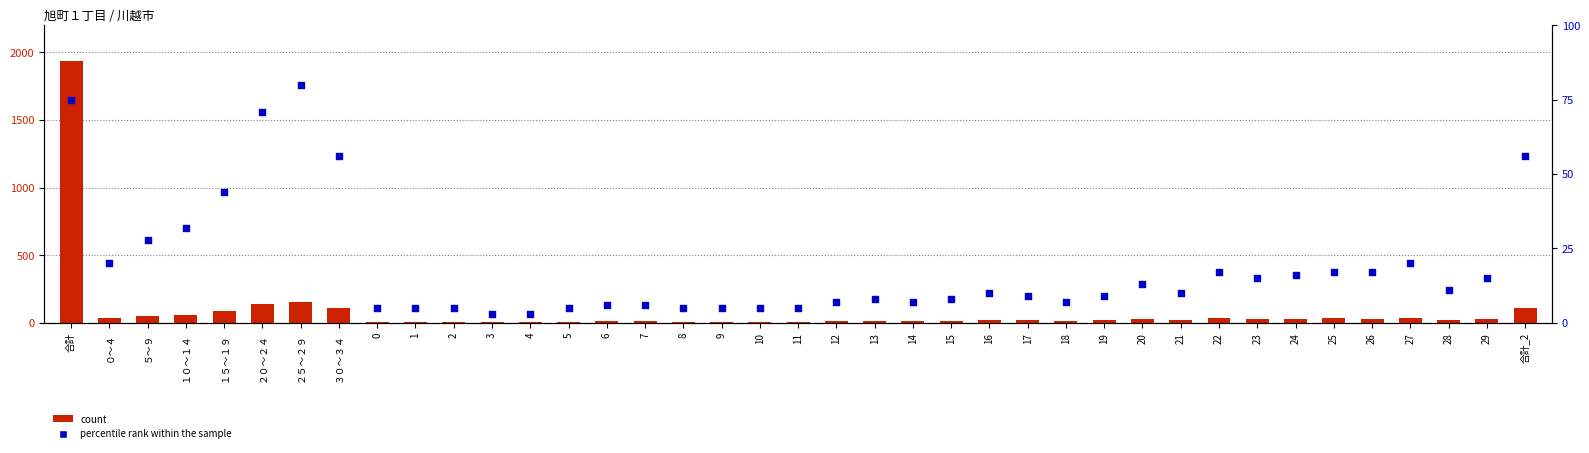

Which series has the largest Y range (max minus min)?

count